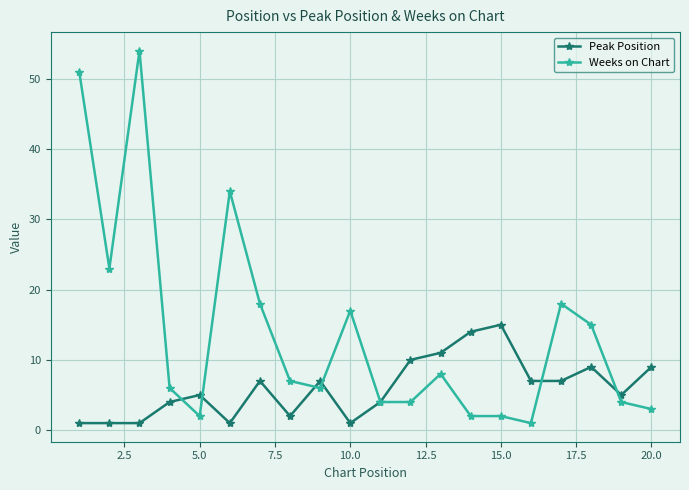

List the series in order of their overall mean, lowest first.

Peak Position, Weeks on Chart